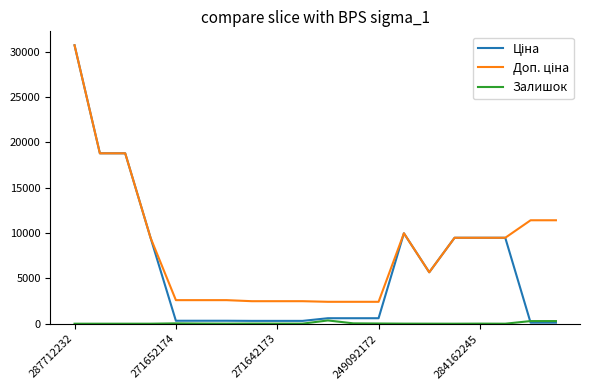

What is the greatest value displayed?

30717.1